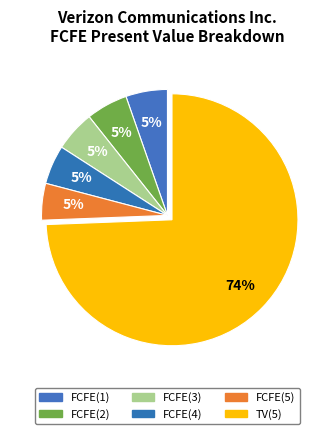

Count the number of slices in the pie.

6